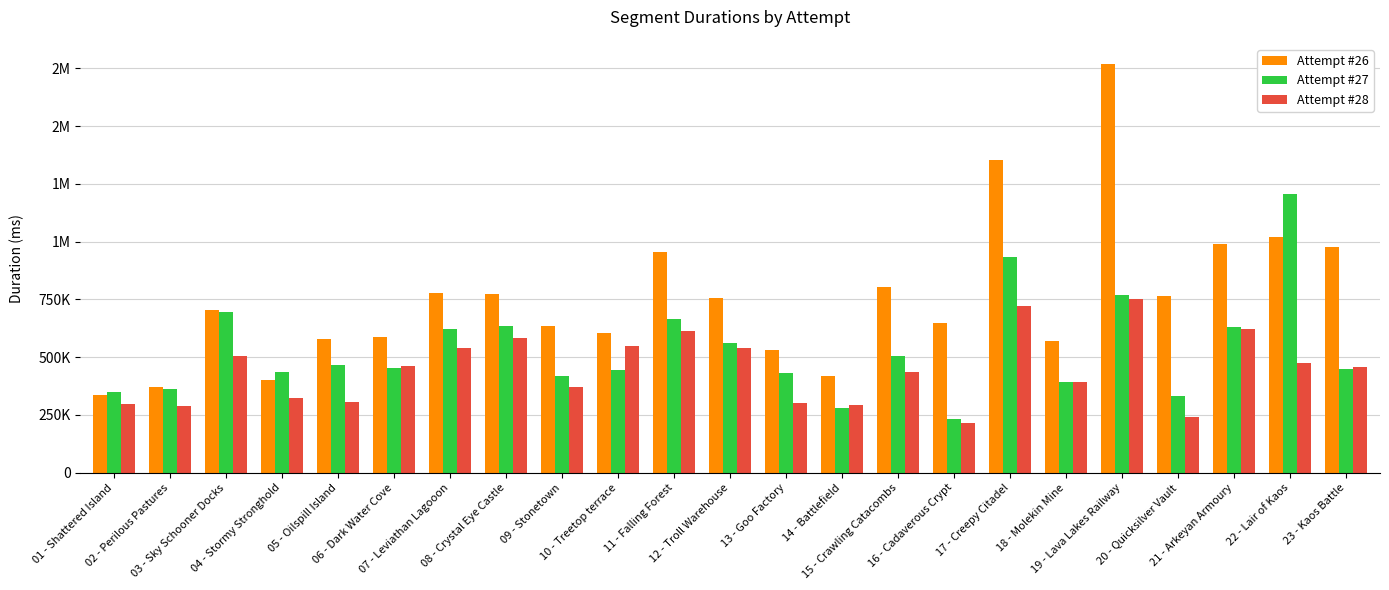

Are the bars horizontal?

No